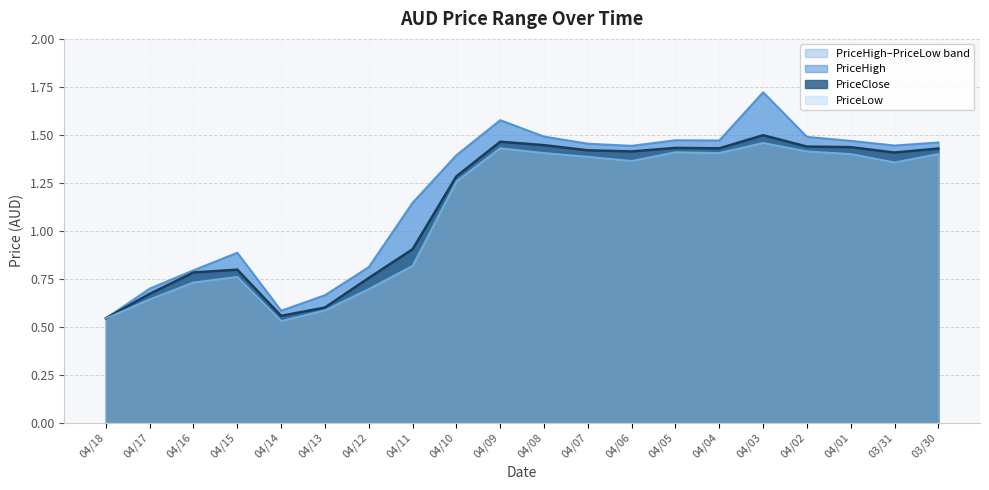

Does the chart display data point markers on the line(s)?

No